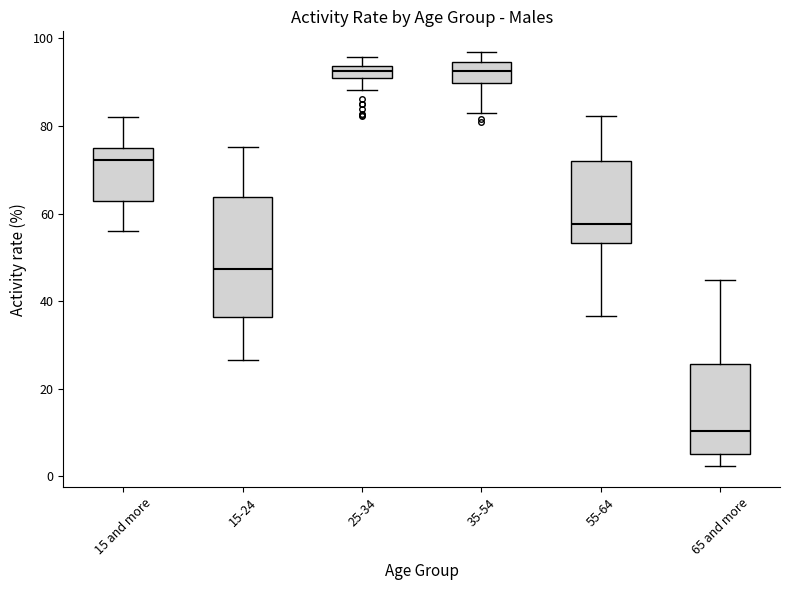

Where does the lower whisker of the box for 55-64 end on the y-axis? The values are not printed on the chart, so give them approximately, as read against the axis.

36